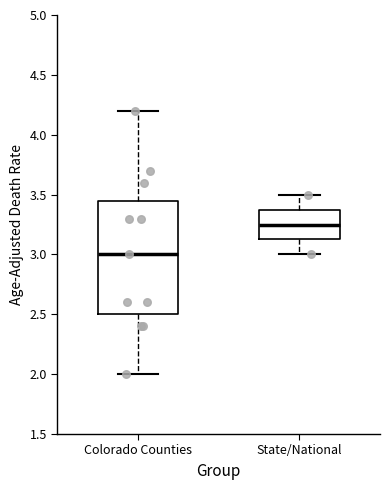

Where does the upper whisker of the box for State/National end on the y-axis? The values are not printed on the chart, so give them approximately, as read against the axis.

3.50